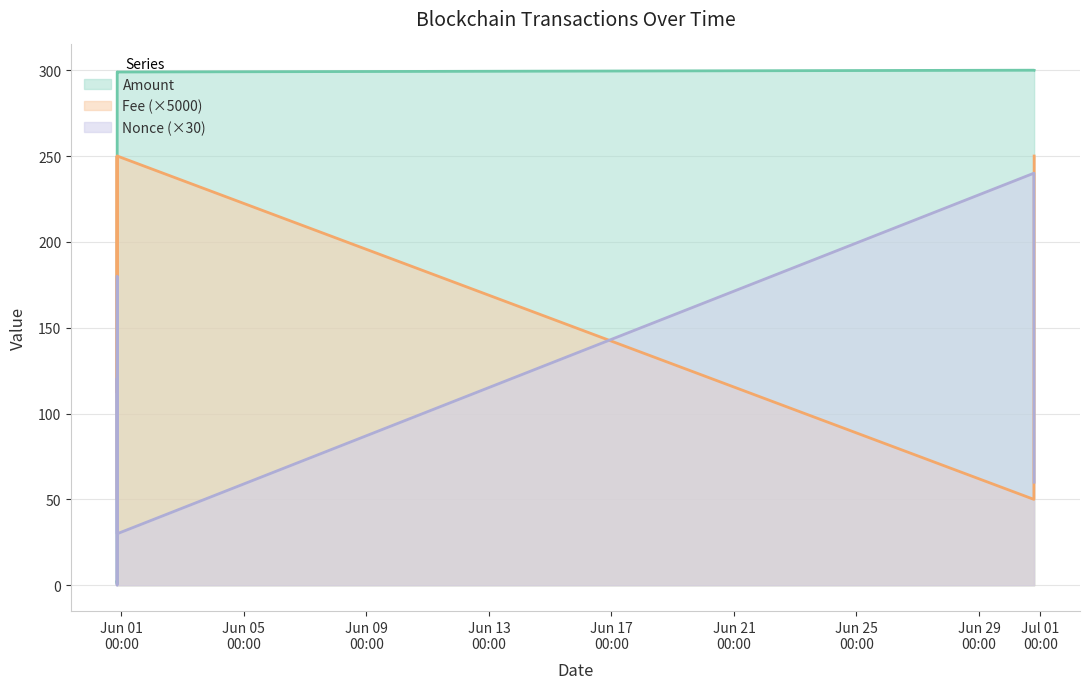

True or false: Fee and Amount cross at least once.

True